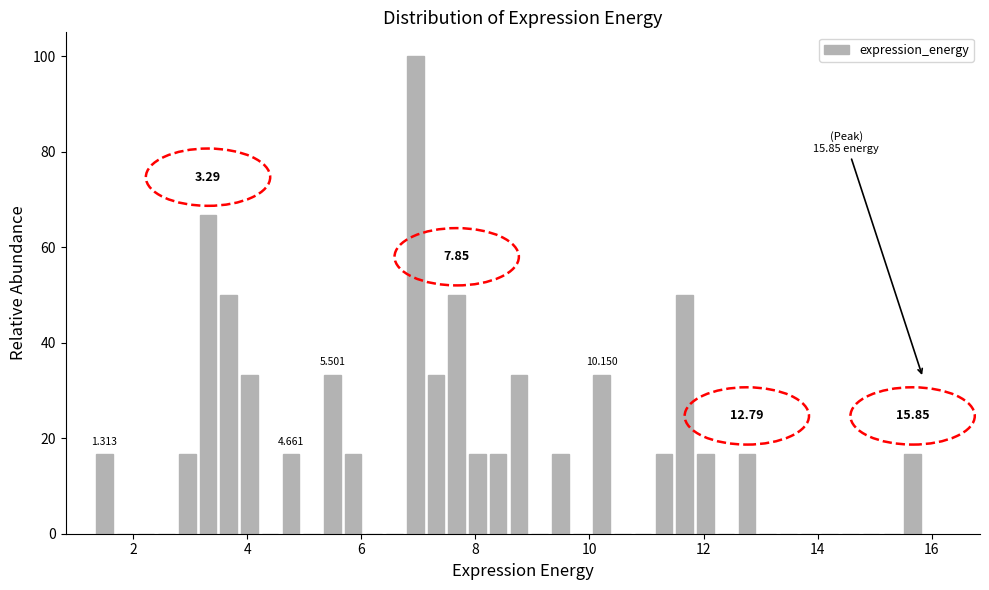

Around what value on the x-axis is the tallest bar? Give the approximate position of its centre, as read against the axis.

7.0